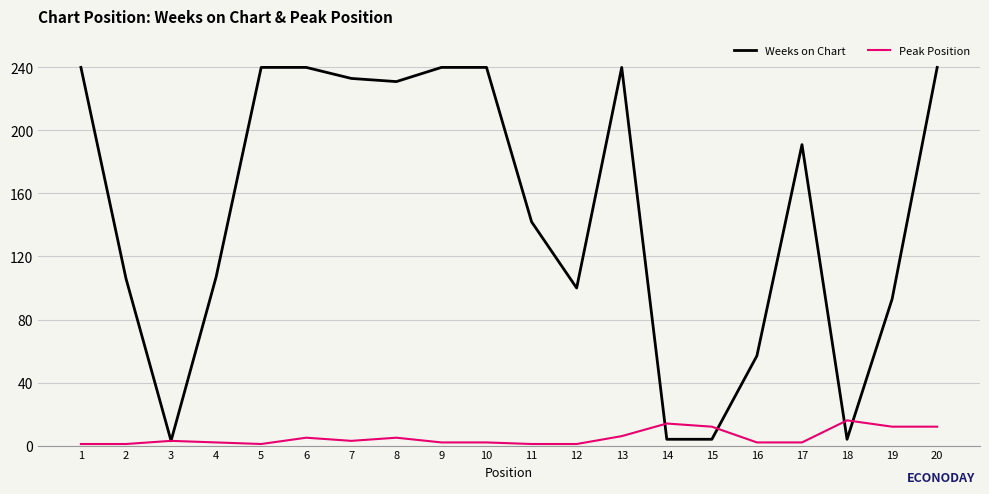

Does the chart display data point markers on the line(s)?

No